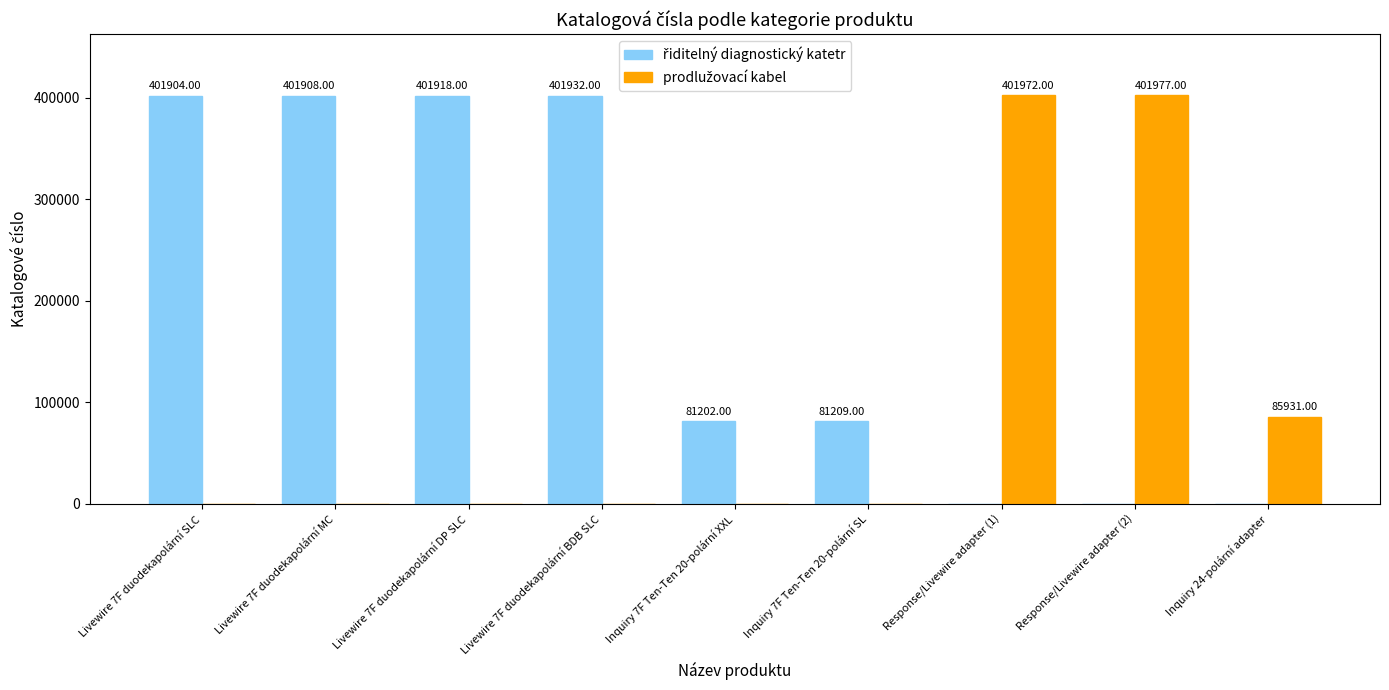

At which category is the sum across all series the highest?

Response/Livewire adapter (2)